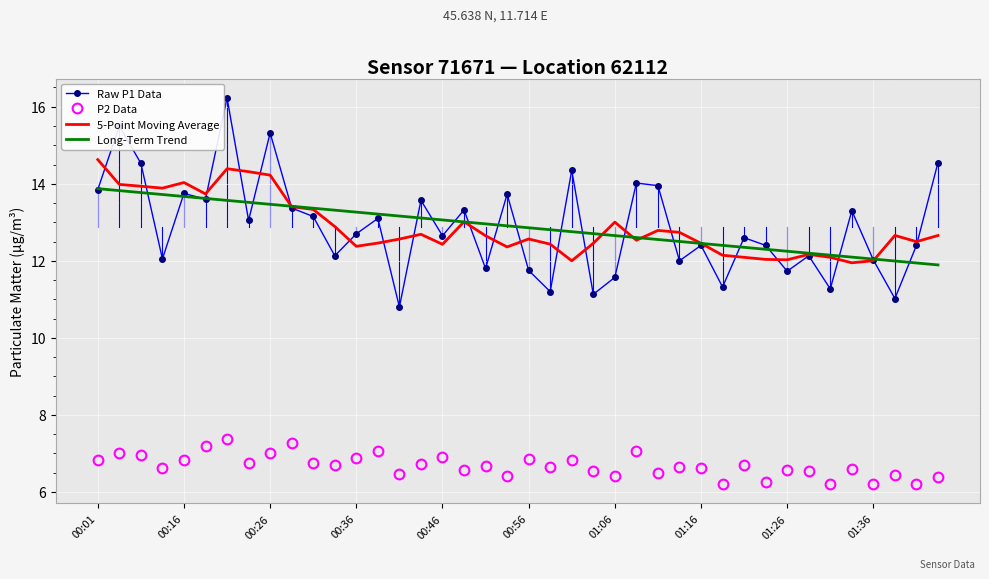

What is the smallest value displayed?

6.2